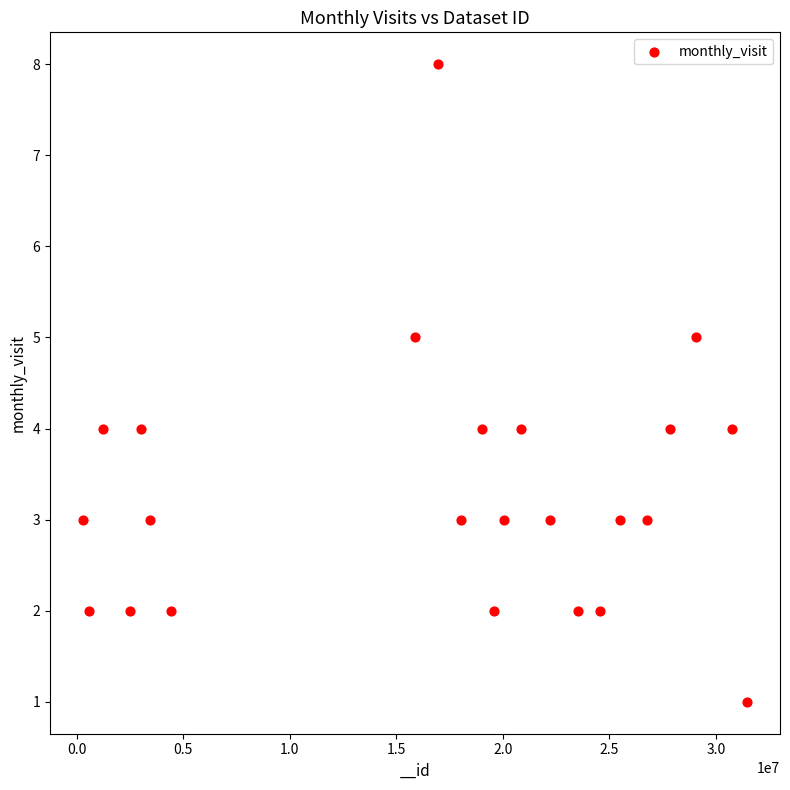

What is the range of Y values (max minus min)?

7